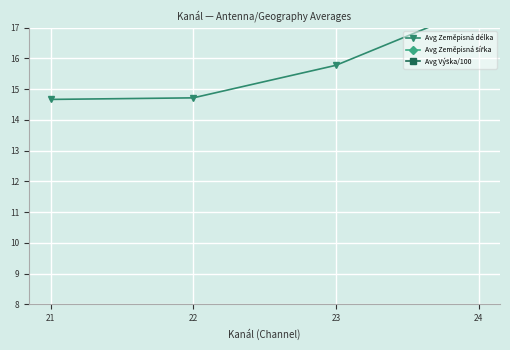

True or false: Avg Zeměpisná šířka and Avg Výška/100 intersect in this chart.

False